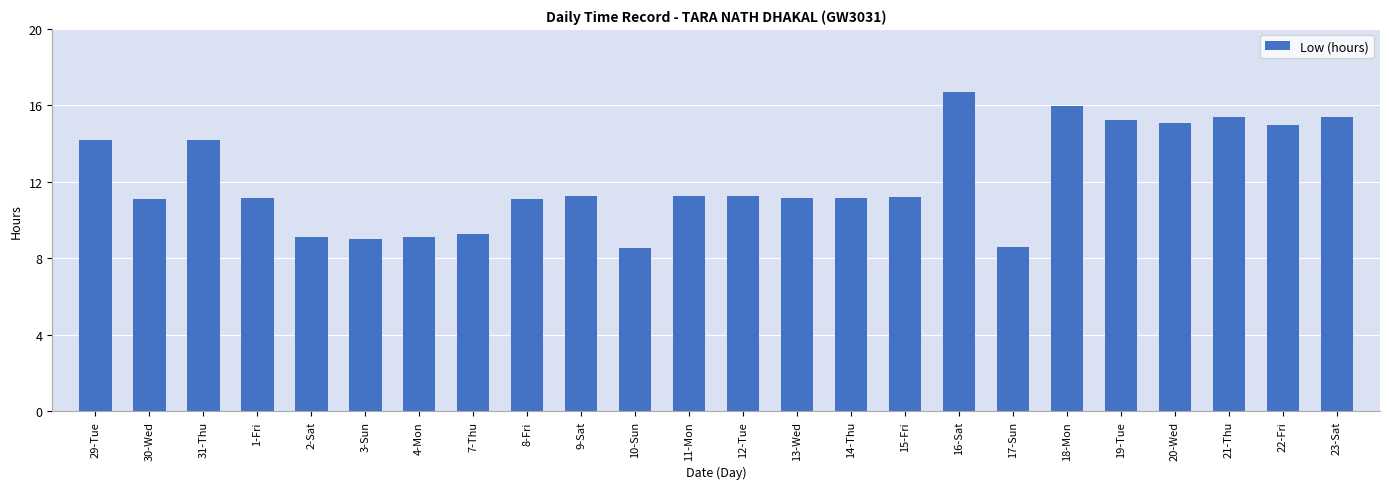

What is the average value?

12.2